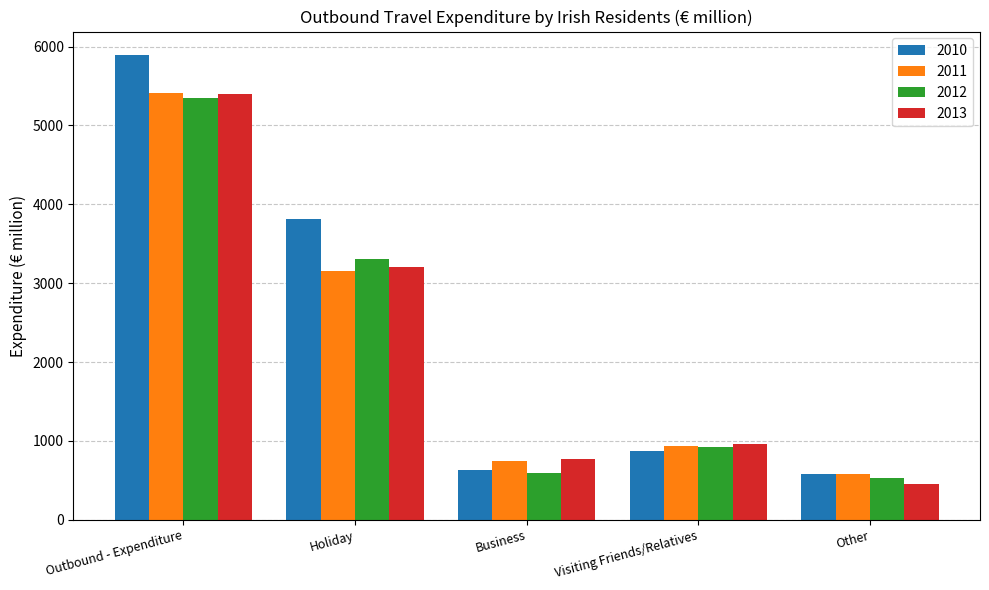

What is the difference between the maximum and minimum values in the 2013 series?

4937.3